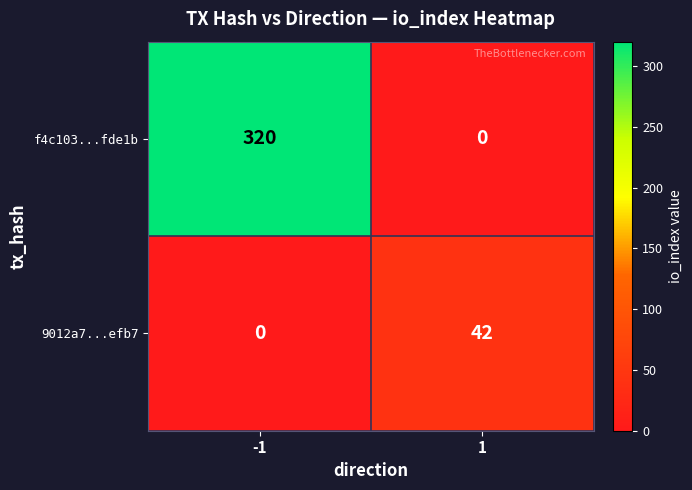

At -1, list the series in order from largest to smallest.

f4c103...fde1b, 9012a7...efb7